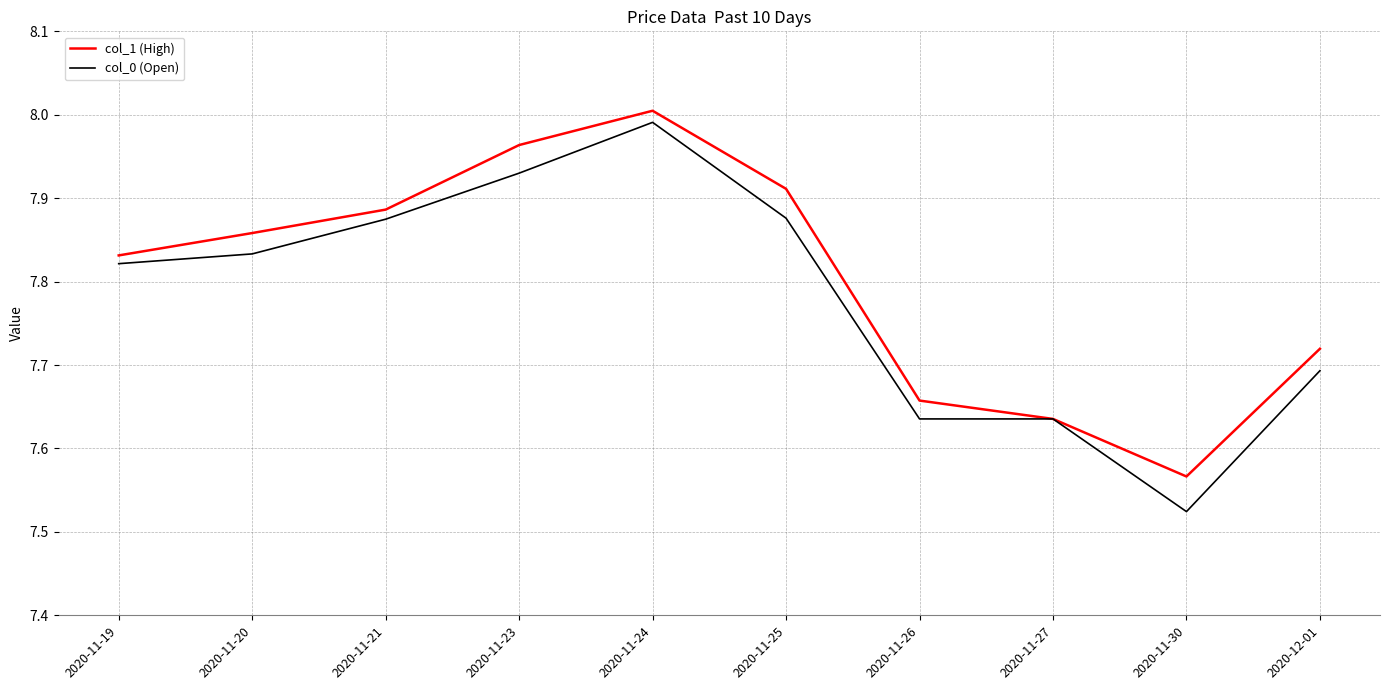

Rank the categories by col_1 (High) value from highest to lowest.

2020-11-24, 2020-11-23, 2020-11-25, 2020-11-21, 2020-11-20, 2020-11-19, 2020-12-01, 2020-11-26, 2020-11-27, 2020-11-30